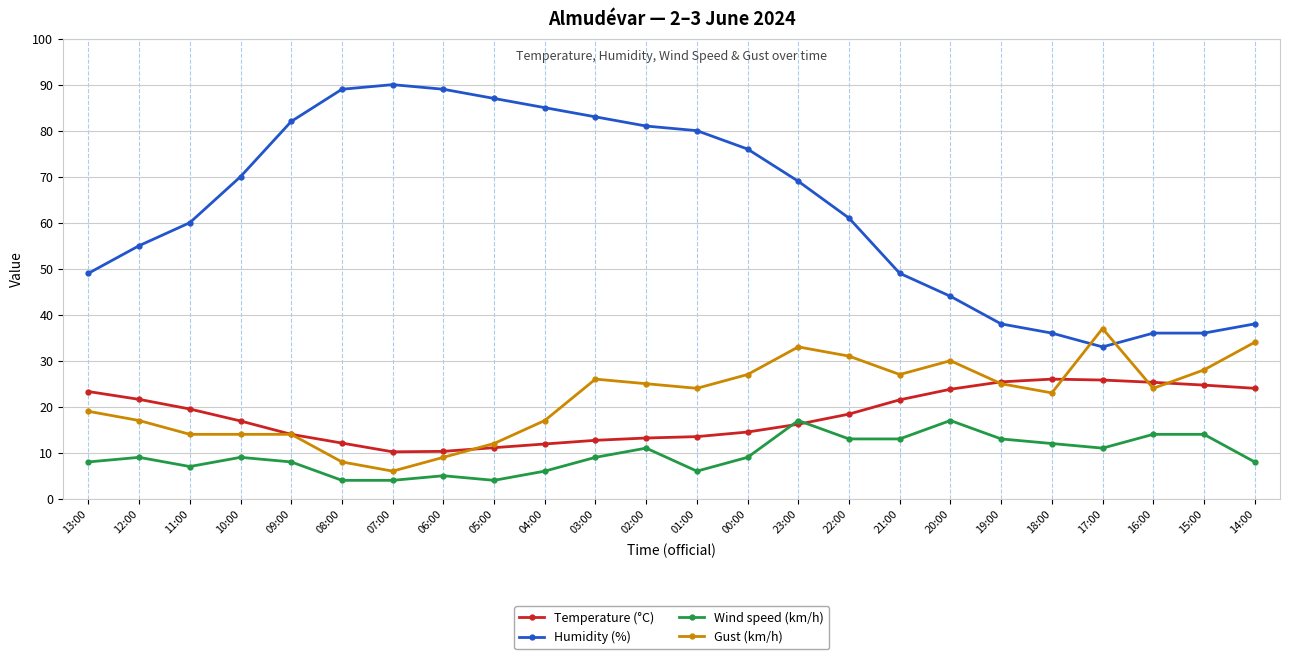

What are all the series names shown in the legend?

Temperature (°C), Humidity (%), Wind speed (km/h), Gust (km/h)